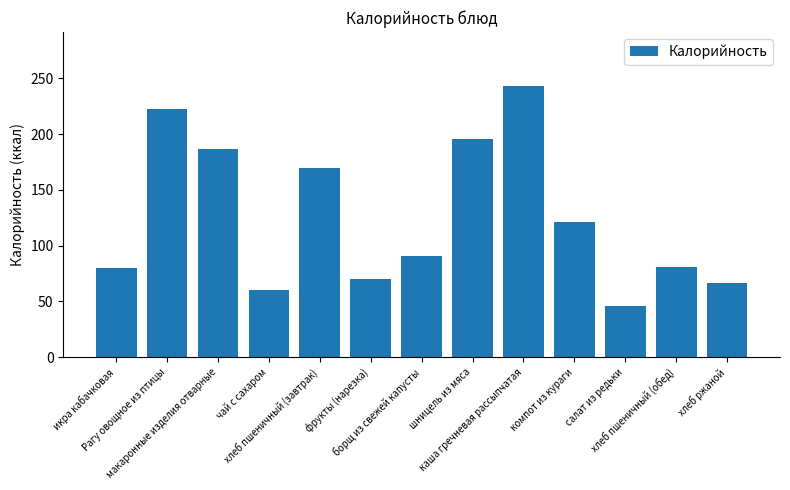

How many bars are there in total?

13